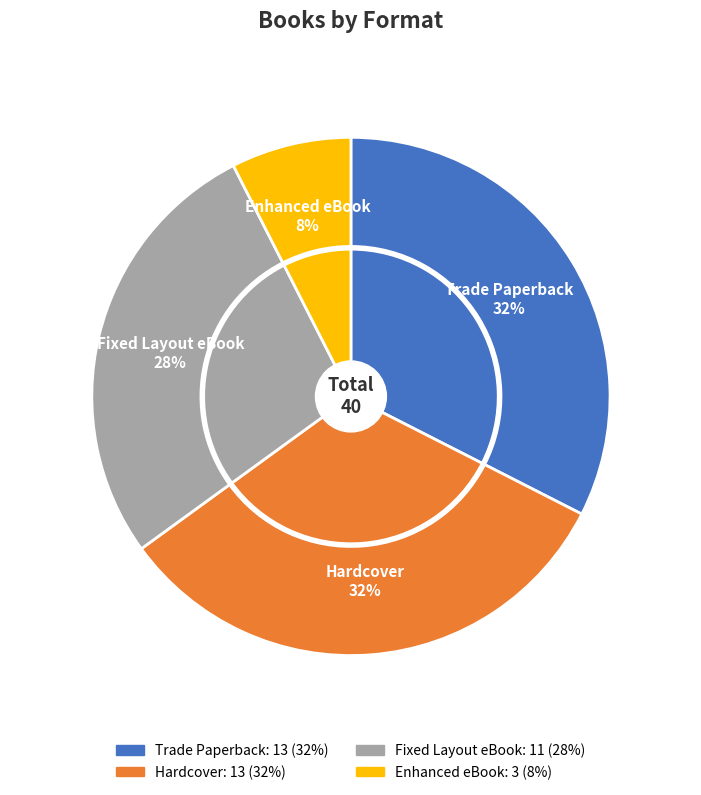

What percentage is the Trade Paperback slice, to the nearest percent?

32%